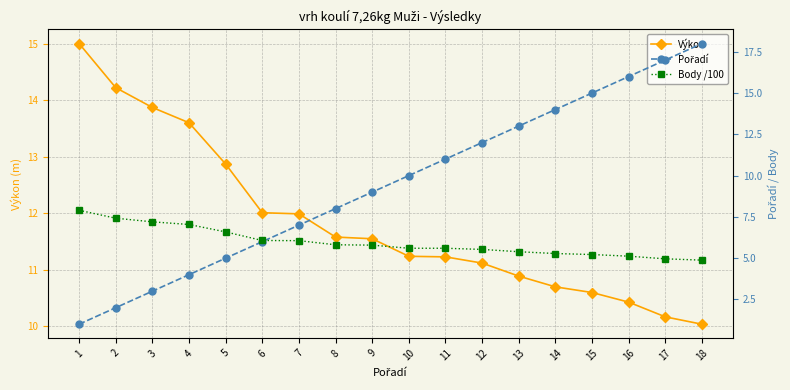

True or false: Body /100 has more than 1 interior local peaks.

False